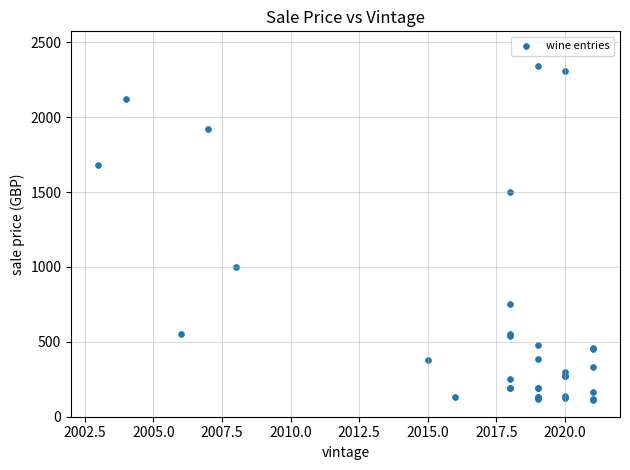

What Y value in the scatter plot is closest to 1225?

1000.0